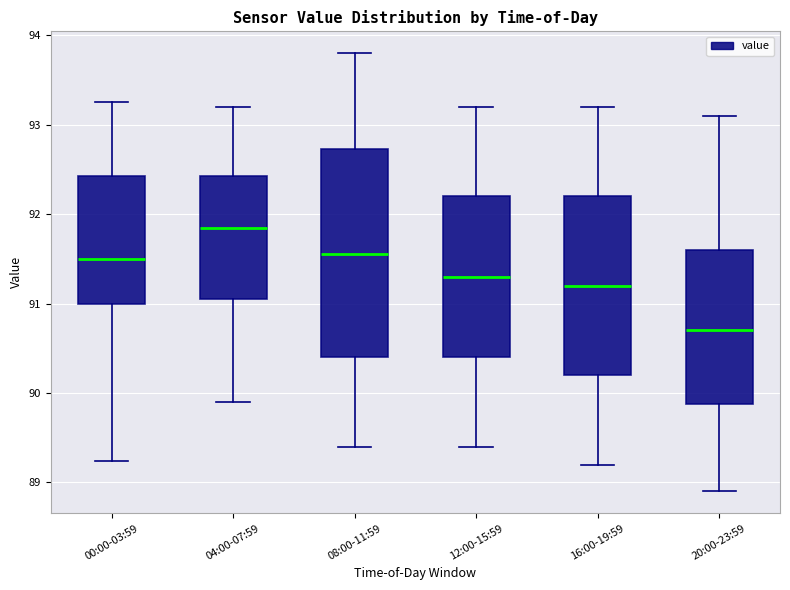

Reading left to right, transcribe this box plot: for each box, give where its median line is, the range the box spans, and where its two whiskers end, as read against the y-axis. The values are not printed on the chart, so give them approximately, as read against the axis.

00:00-03:59: median 91.5, box 91.0 to 92.4, whiskers 89.2 to 93.3
04:00-07:59: median 91.9, box 91.1 to 92.4, whiskers 89.9 to 93.2
08:00-11:59: median 91.6, box 90.4 to 92.7, whiskers 89.4 to 93.8
12:00-15:59: median 91.3, box 90.4 to 92.2, whiskers 89.4 to 93.2
16:00-19:59: median 91.2, box 90.2 to 92.2, whiskers 89.2 to 93.2
20:00-23:59: median 90.7, box 89.9 to 91.6, whiskers 88.9 to 93.1